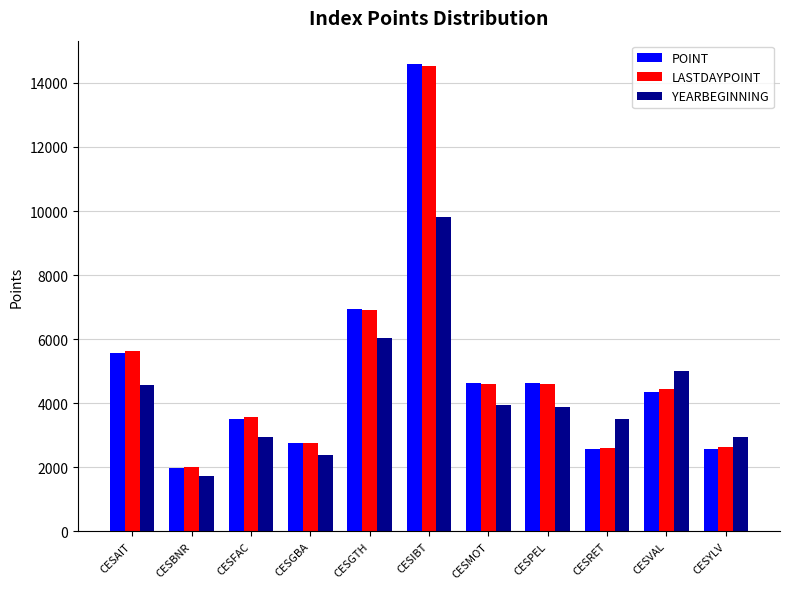

How many data points in YEARBEGINNING are above 3870?

6